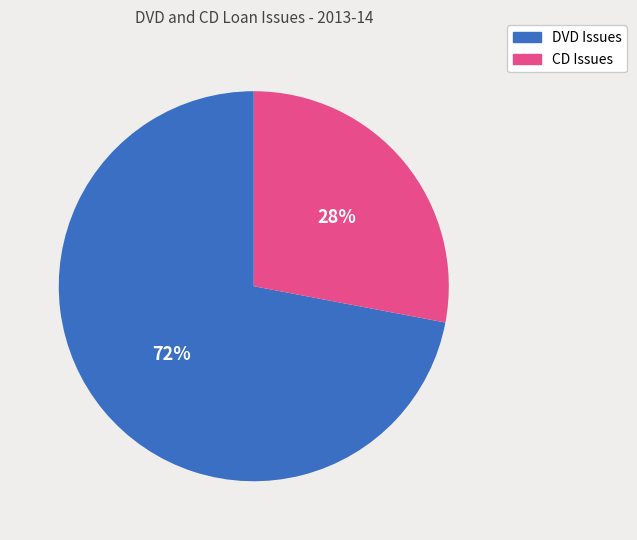

True or false: CD Issues accounts for 28% of the total.

True